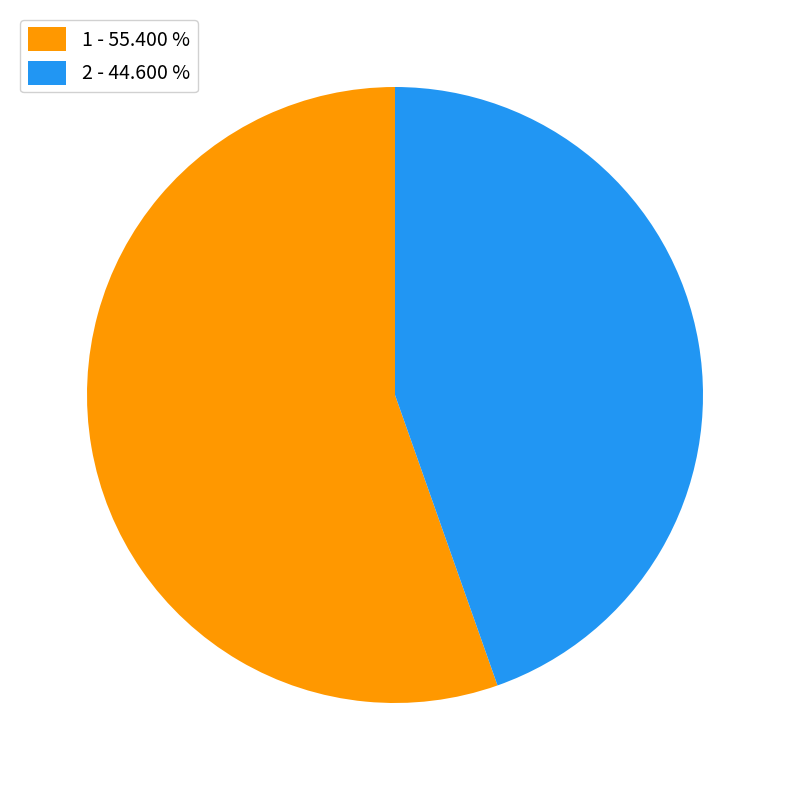

True or false: 1 accounts for 55% of the total.

True